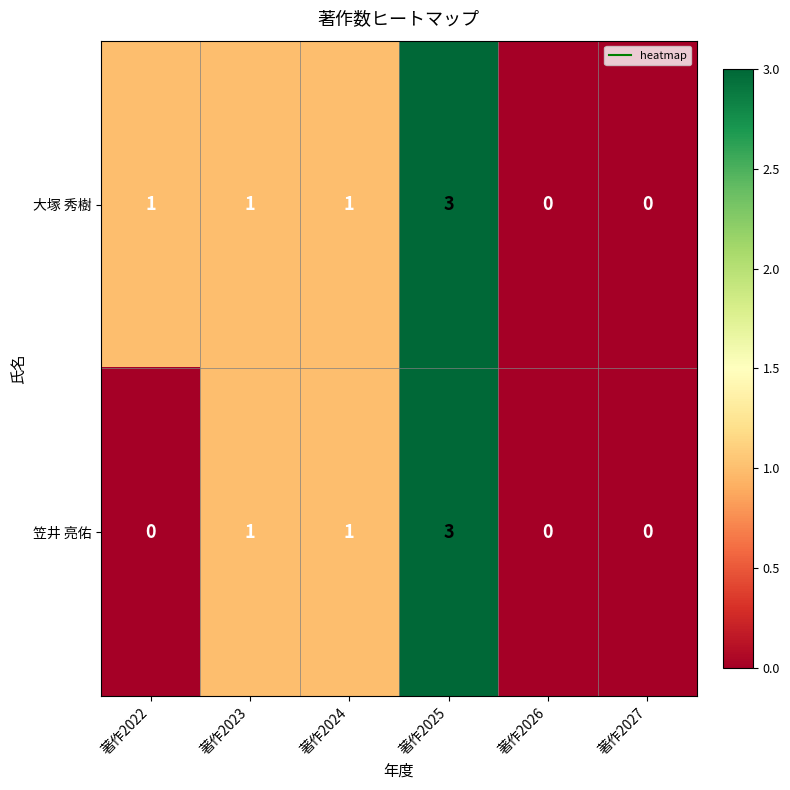

Rank the series by their average value, from lowest to highest.

笠井 亮佑, 大塚 秀樹